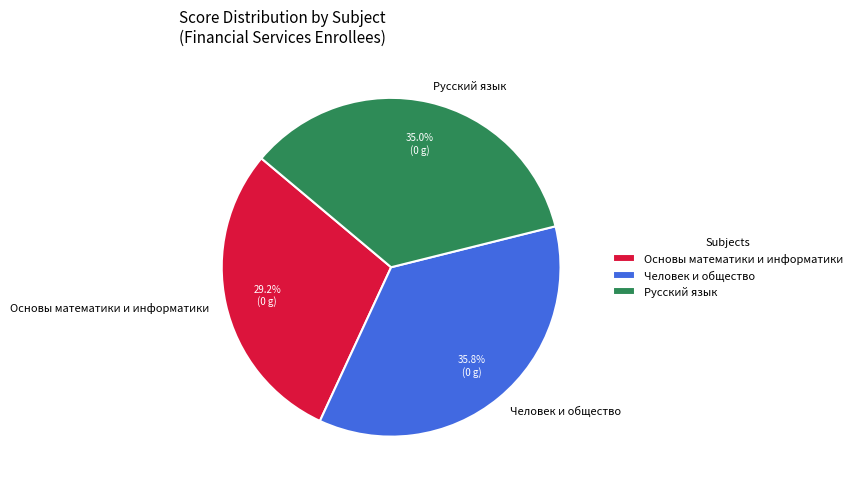

Is there a majority slice in this chart?

No